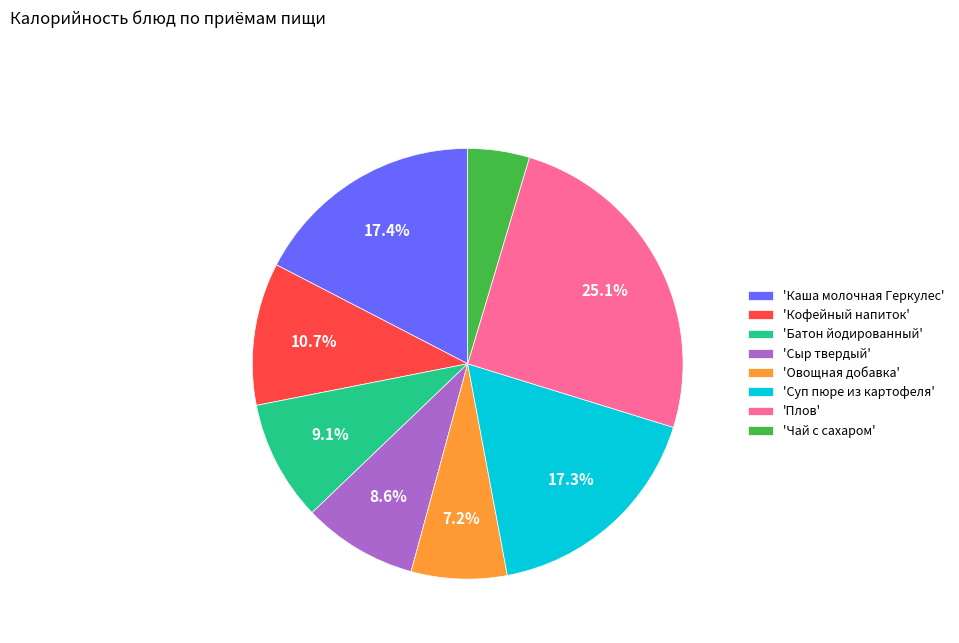

What is the smallest slice in the pie chart?

'Чай с сахаром'